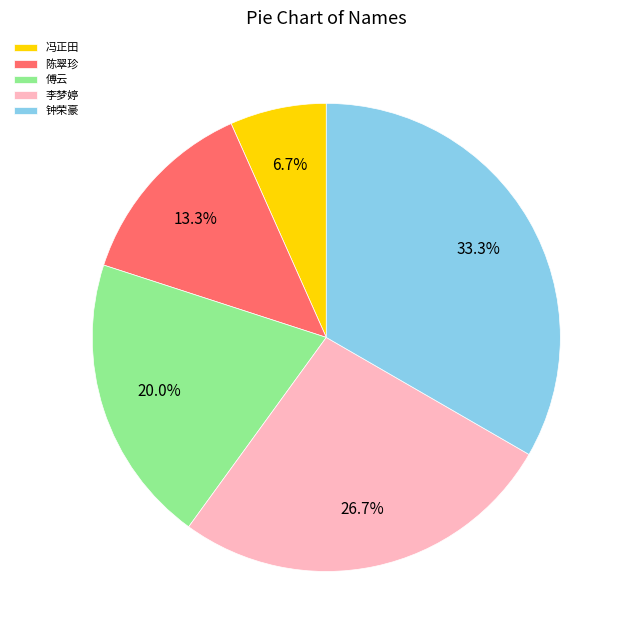

To the nearest percent, what is the difference between the largest and smallest slice percentages?

27%